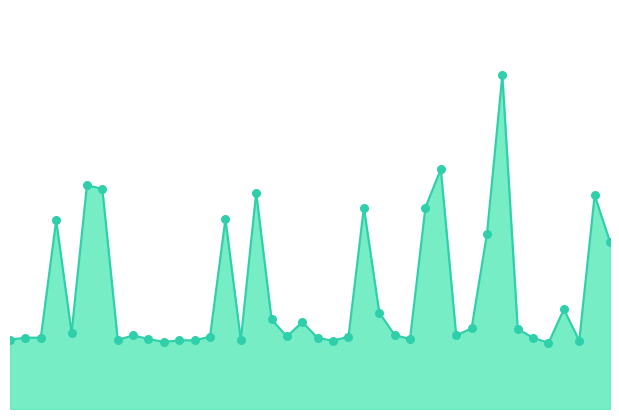

Is this an area chart (filled region under the line)?

Yes